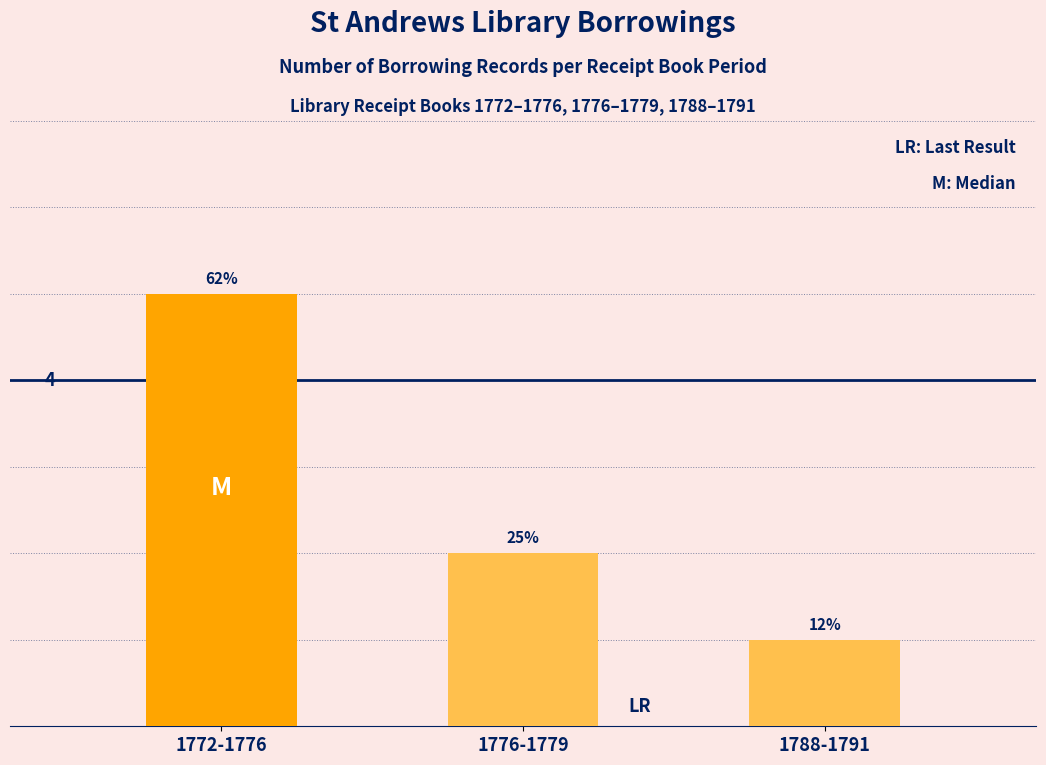

Are the bars horizontal?

No